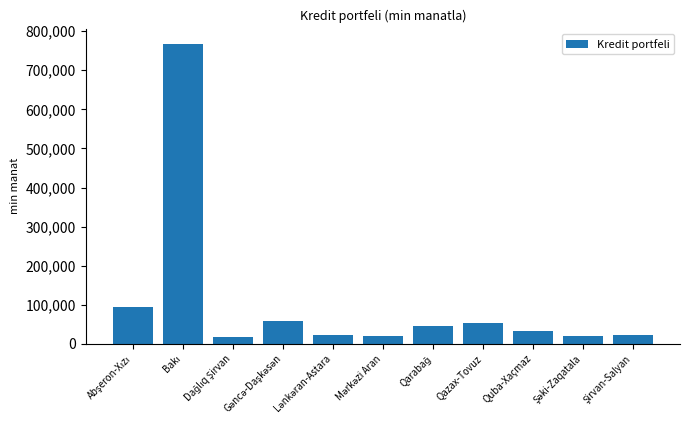

What is the minimum value shown in the chart?

17795.2